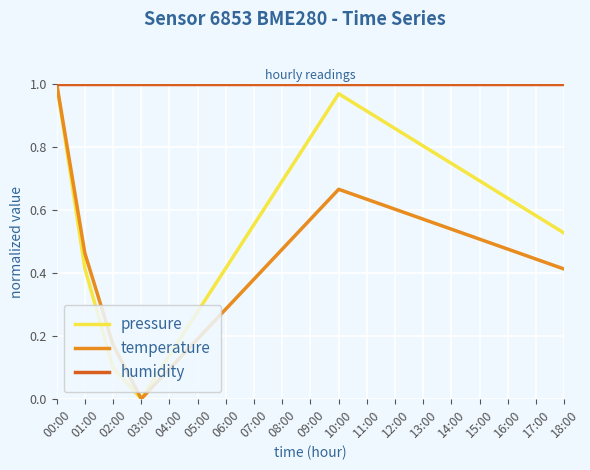

Rank the series by their average value, from highest to lowest.

humidity, pressure, temperature